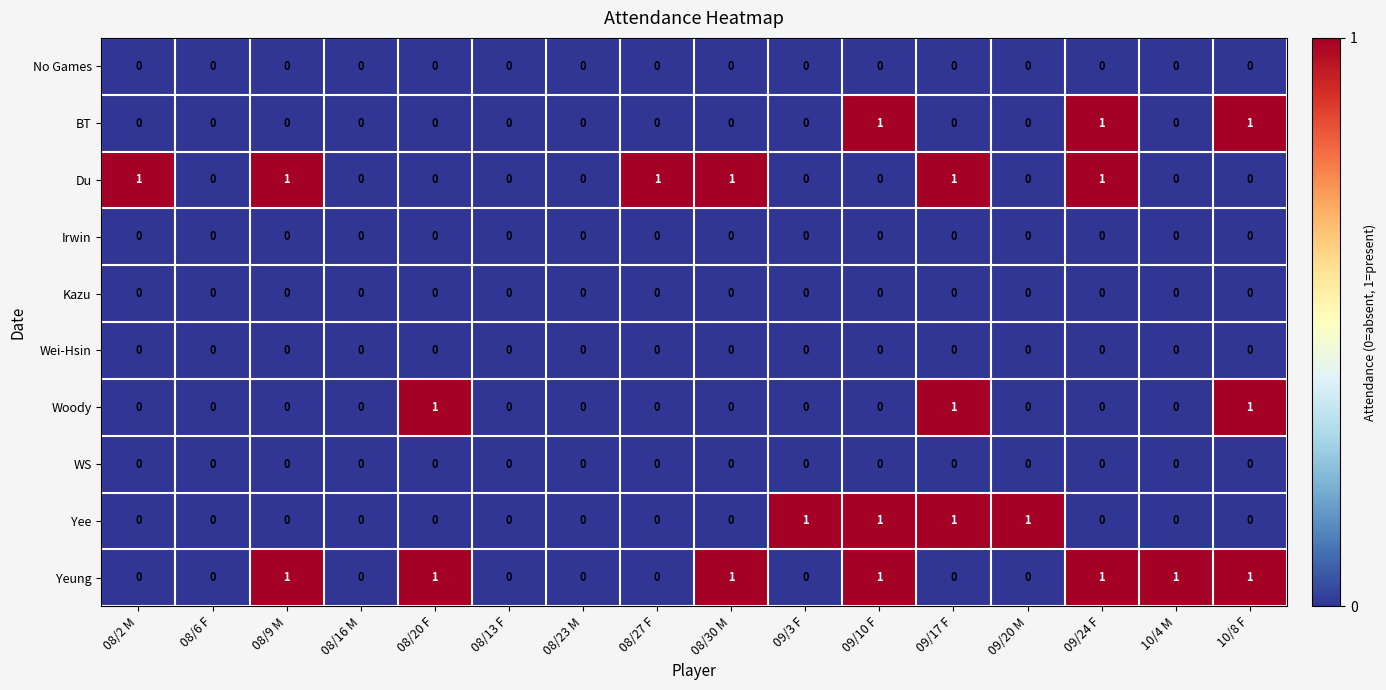

Count the number of categories in the chart.

16